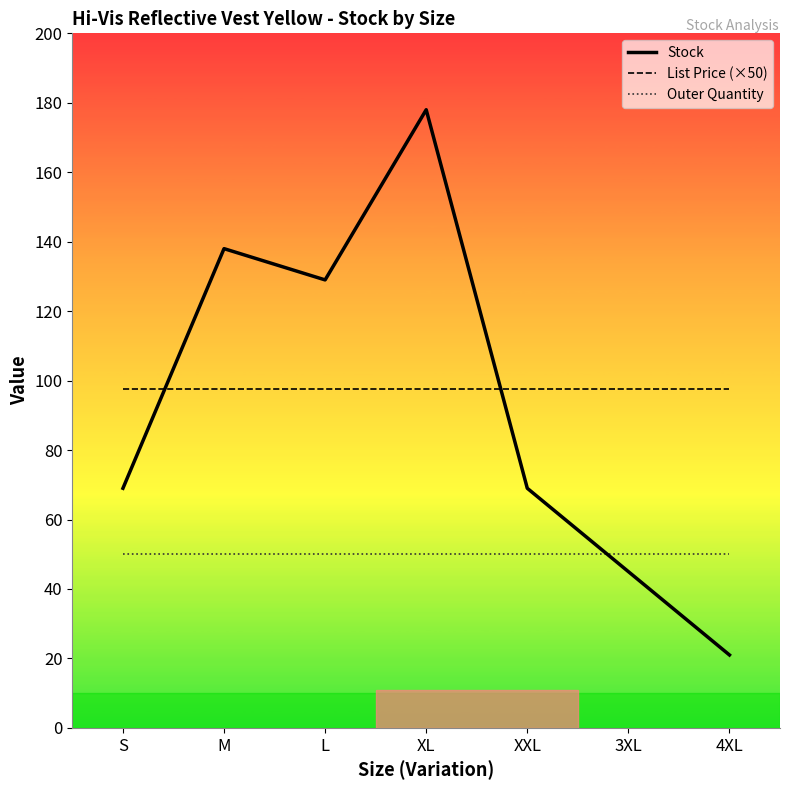

Which series has the largest range (max minus min)?

Stock